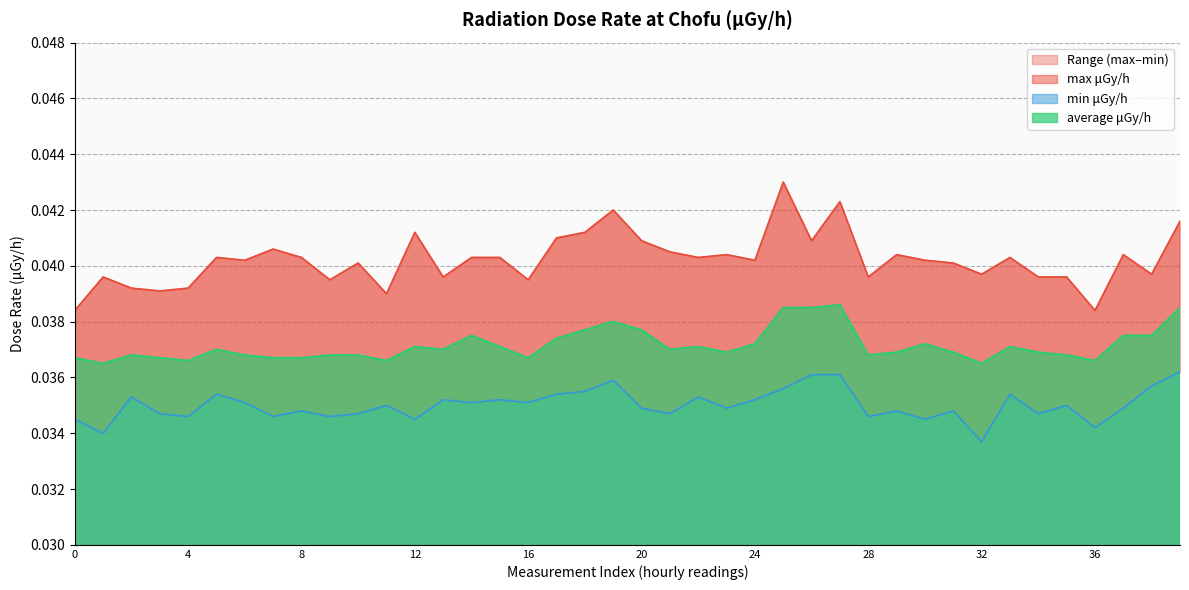

At which category is the sum across all series the highest?

25